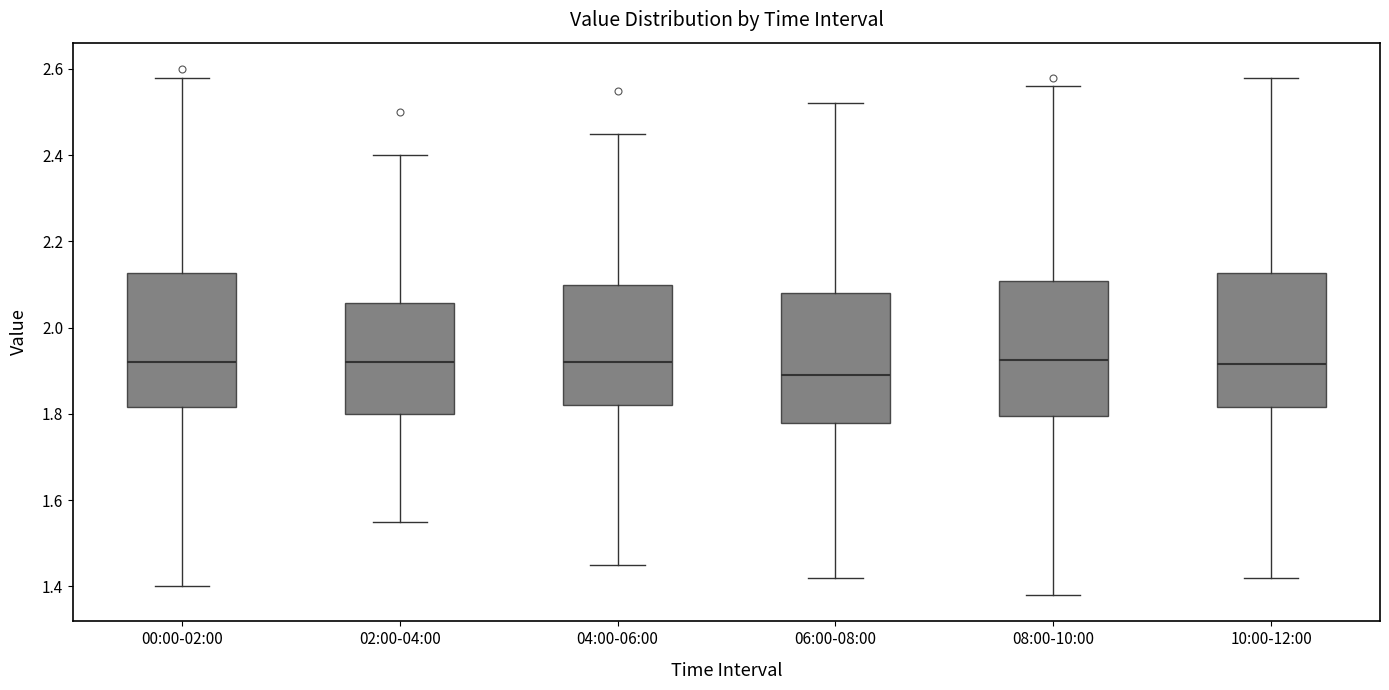

Which box has the lowest median line?

06:00-08:00